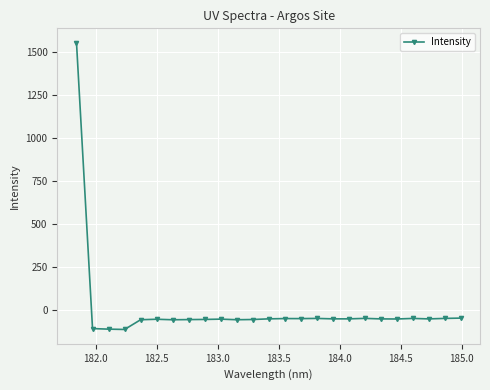

What is the maximum value shown in the chart?

1555.5